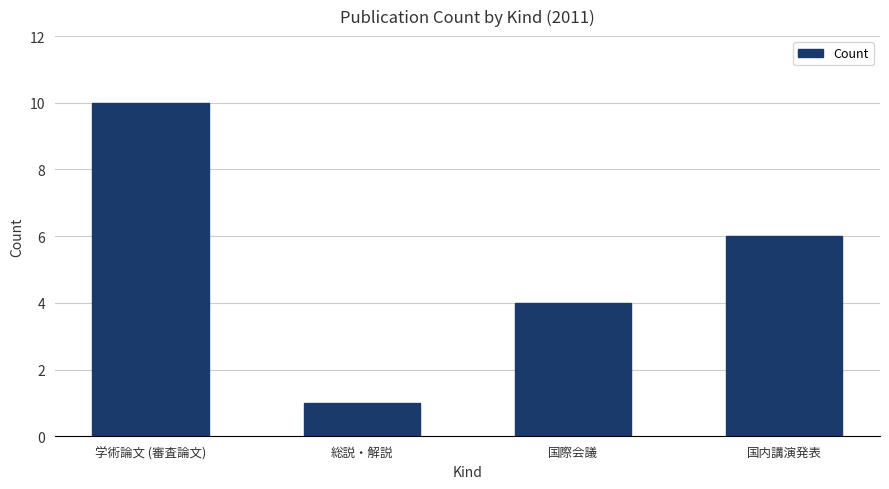

What is the change in value from 学術論文 (審査論文) to 国際会議?

-6